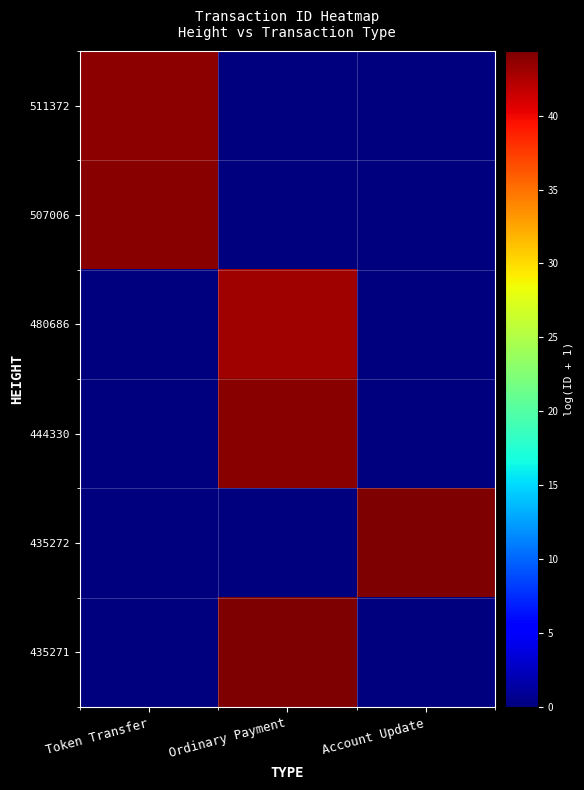

Reading left to right, what are all the values shown in this chart?

511372: Token Transfer=43.8	Ordinary Payment=0.0	Account Update=0.0
507006: Token Transfer=44.0	Ordinary Payment=0.0	Account Update=0.0
480686: Token Transfer=0.0	Ordinary Payment=43.0	Account Update=0.0
444330: Token Transfer=0.0	Ordinary Payment=44.0	Account Update=0.0
435272: Token Transfer=0.0	Ordinary Payment=0.0	Account Update=44.4
435271: Token Transfer=0.0	Ordinary Payment=44.3	Account Update=0.0